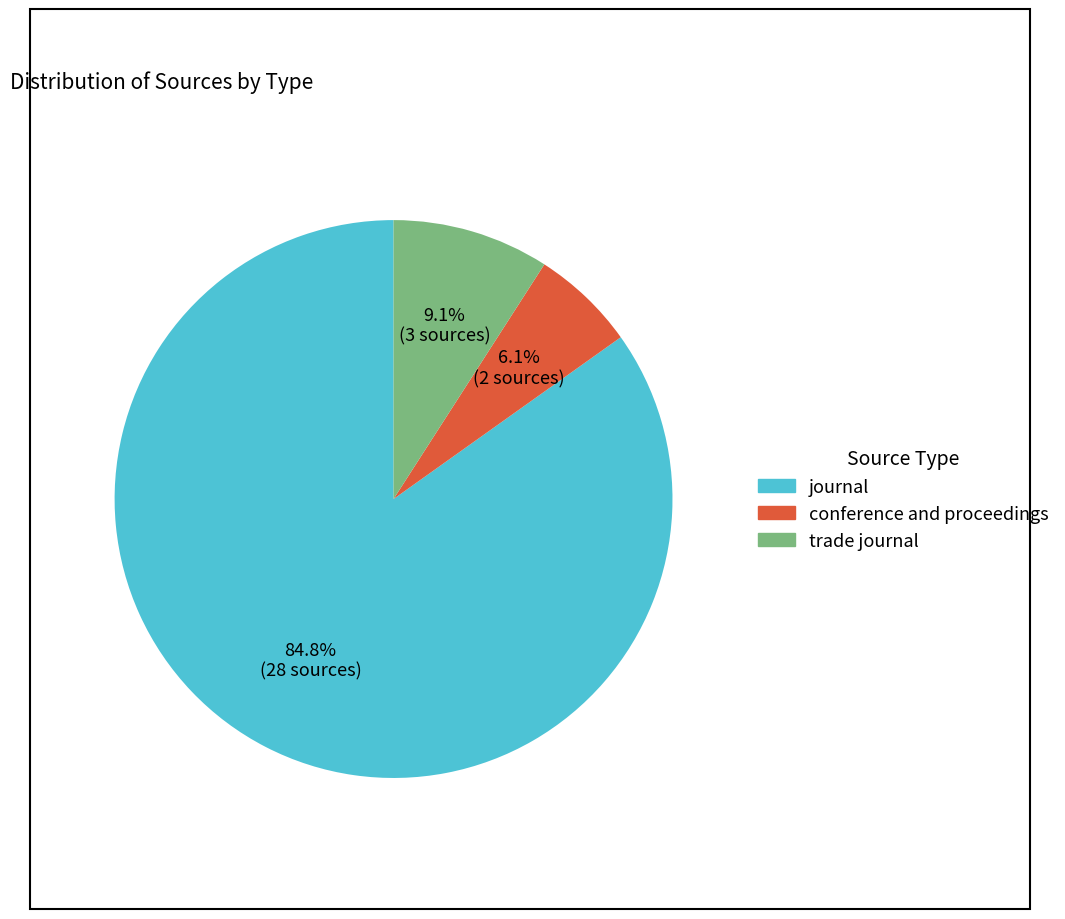

True or false: trade journal accounts for 9% of the total.

True